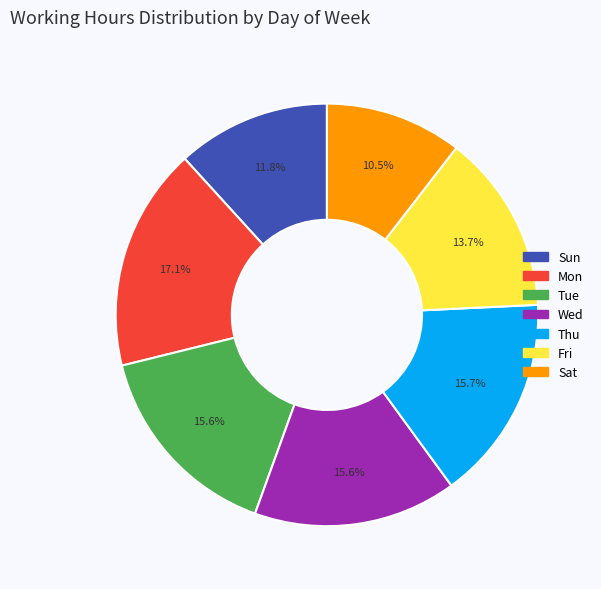

Between Thu and Sat, which is larger?

Thu